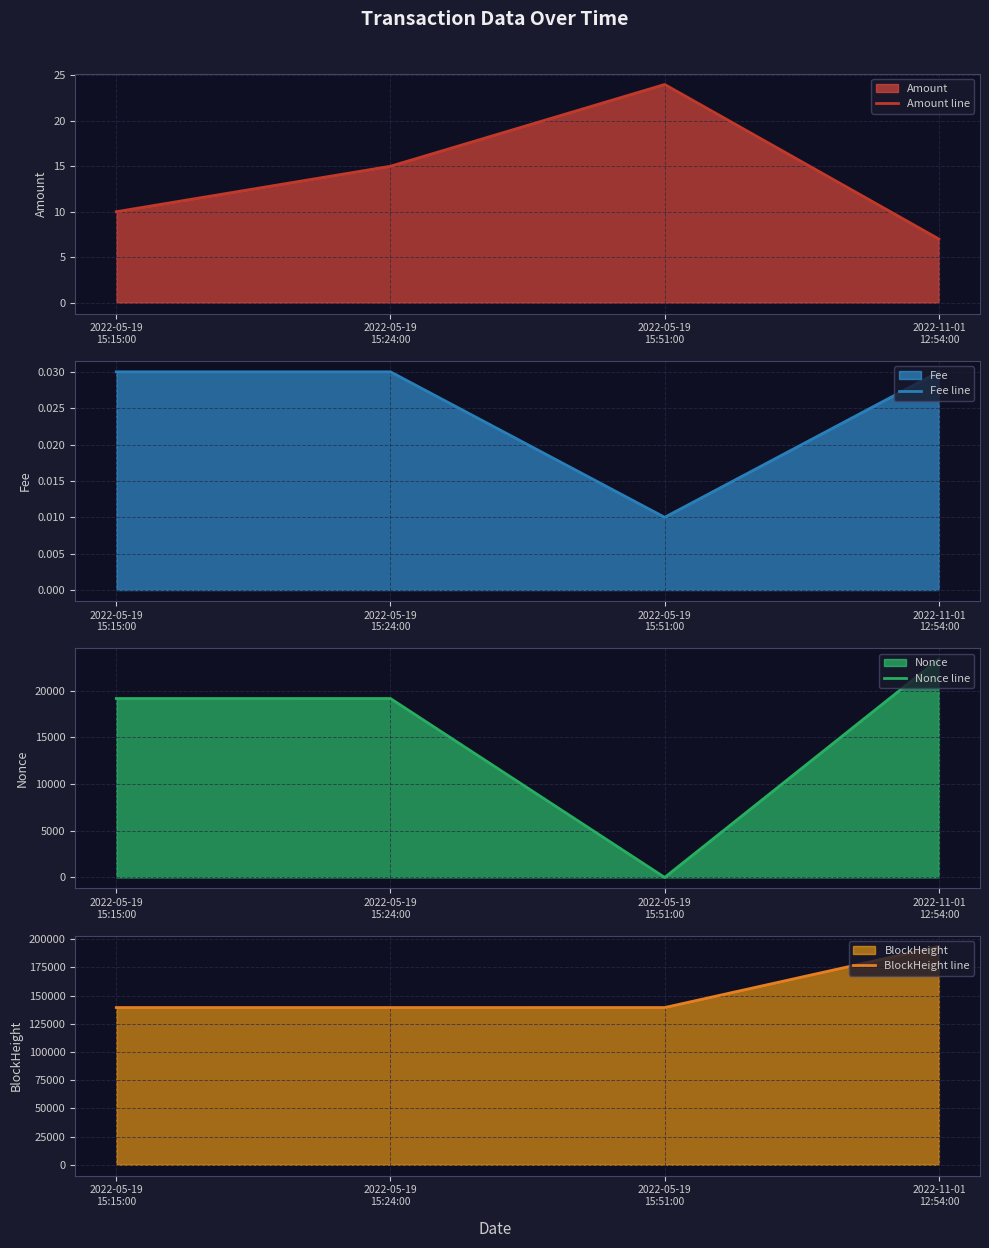

Count the Fee line values in the range 0 to 1.

4